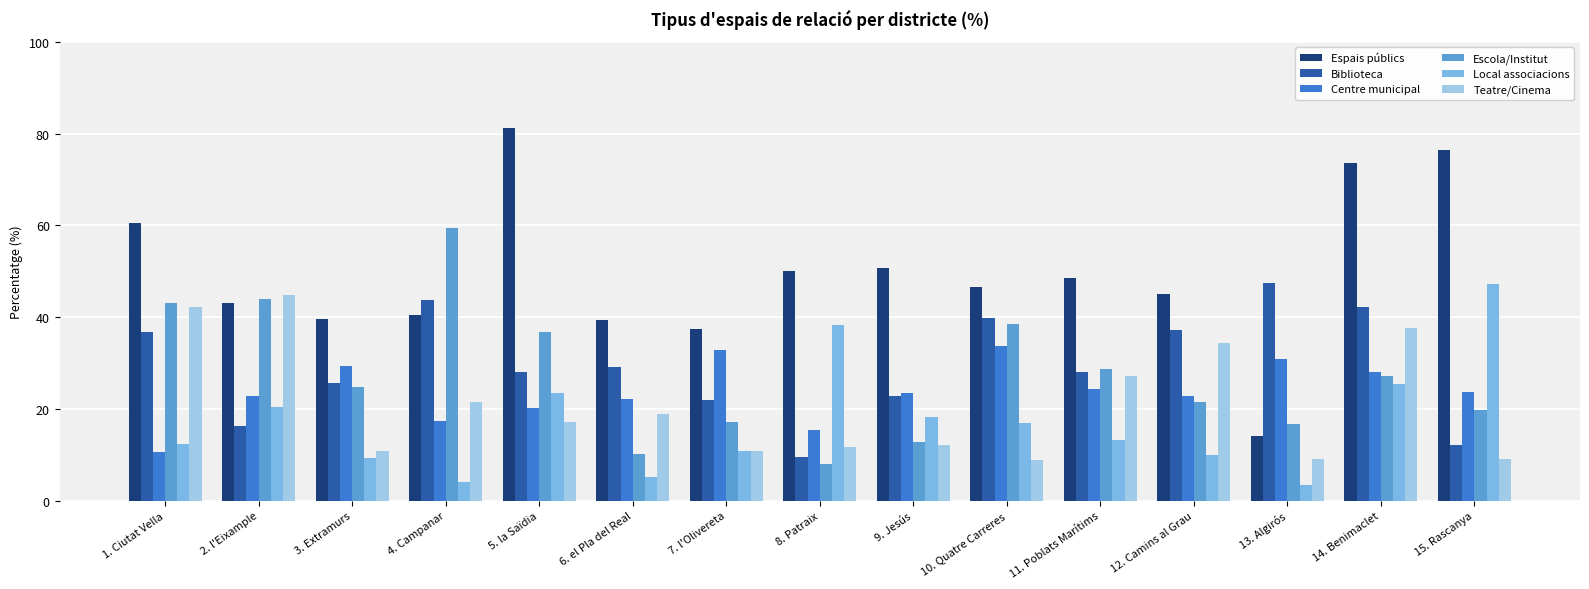

What is the total value across all series at 5. la Saïdia?

207.0